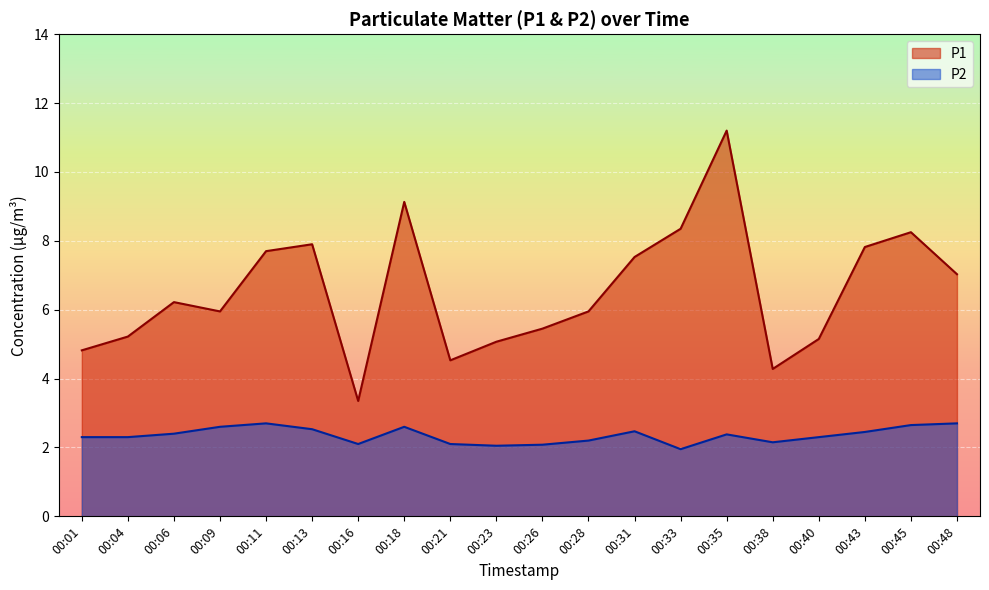

Is it true that P1 equals 12.6 at 00:45?

False